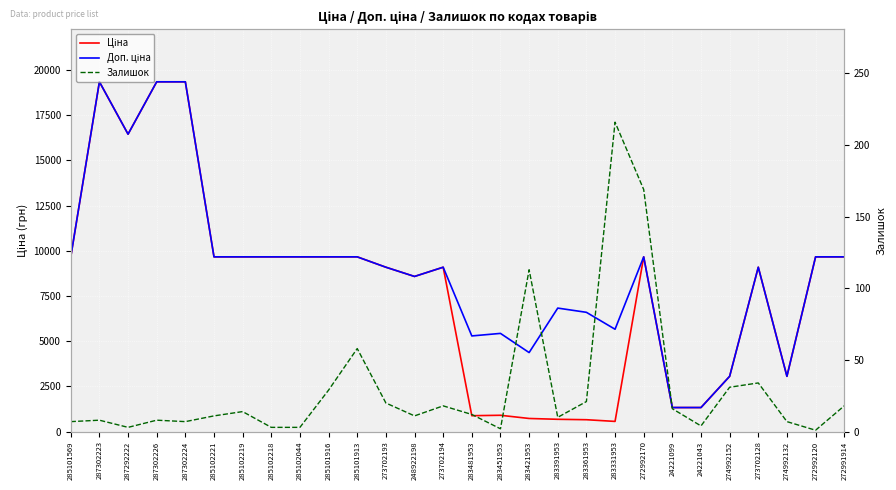

True or false: Ціна and Доп. ціна intersect in this chart.

False